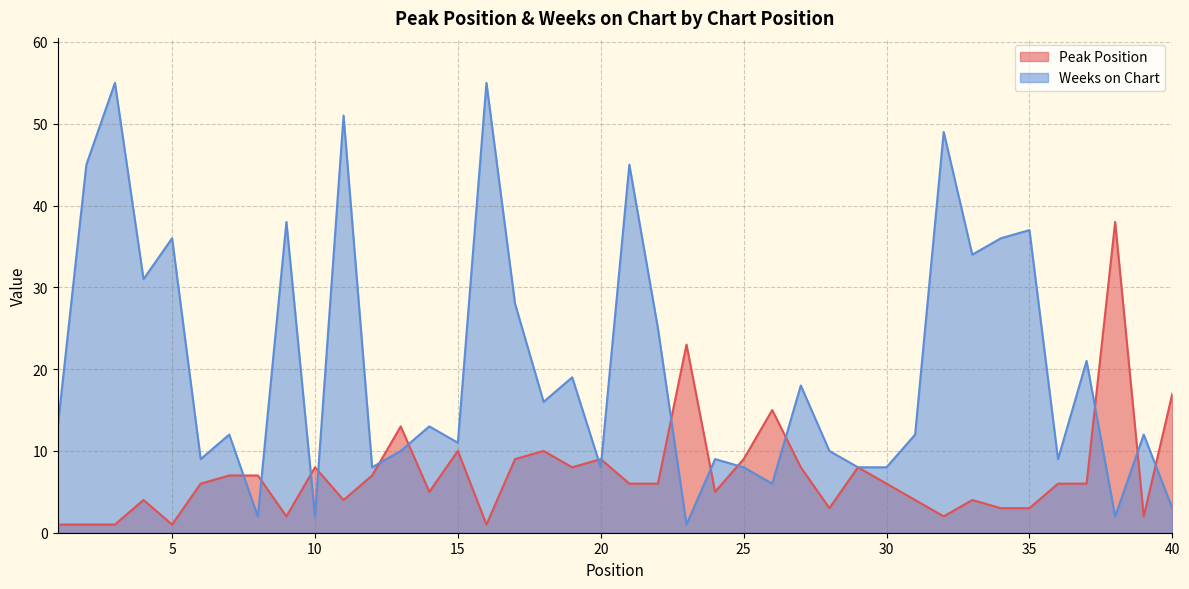

Between which two adjacent categories do Weeks on Chart and Peak Position first intersect?

7 and 8